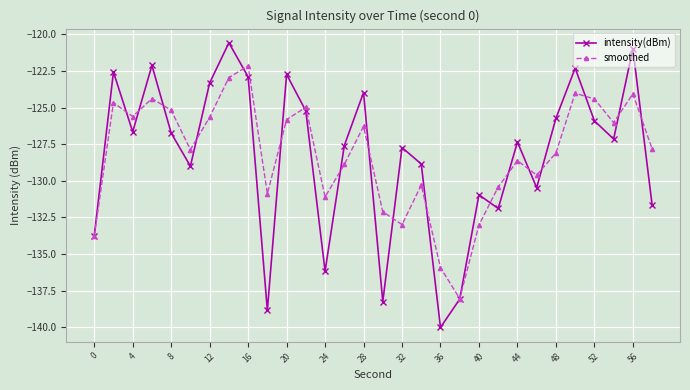

What is the highest value of the smoothed series?

-122.2